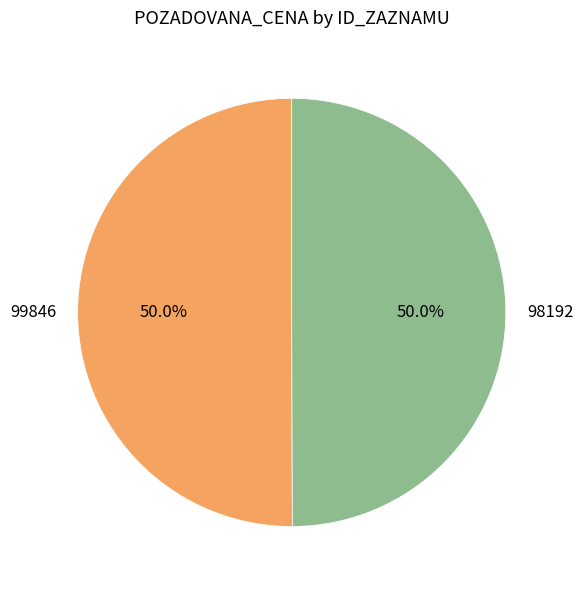

How many segments does this pie chart have?

2